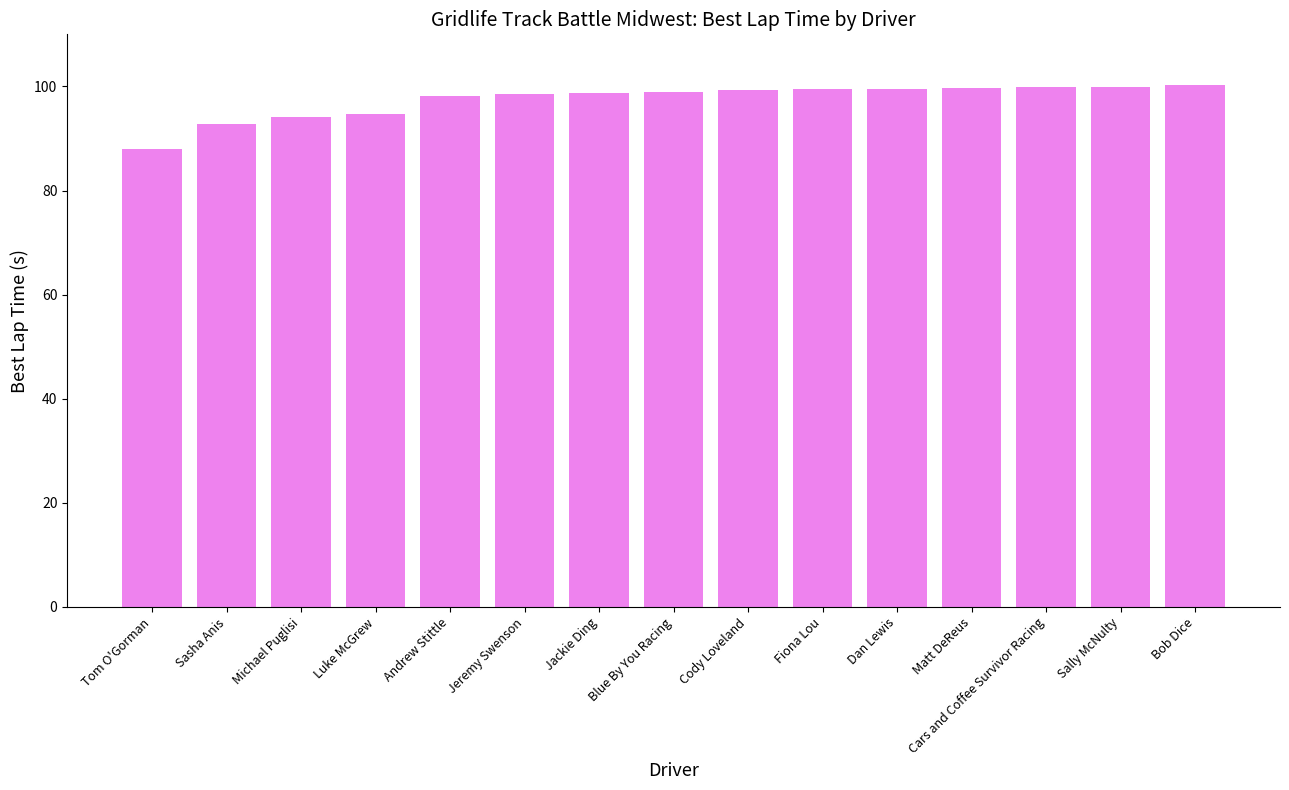

What is the maximum value shown in the chart?

100.3